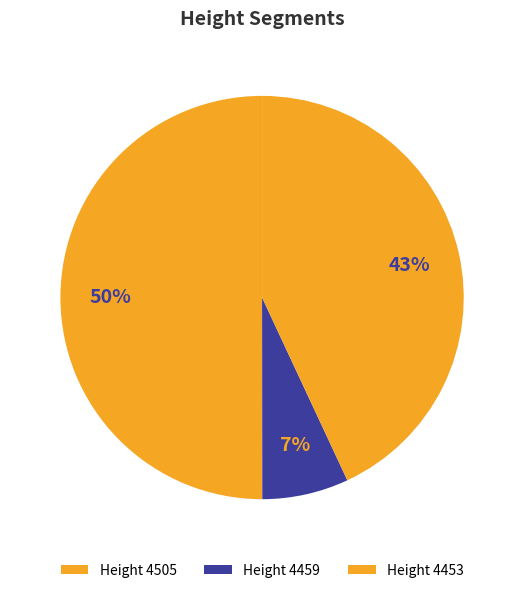

How many segments does this pie chart have?

3